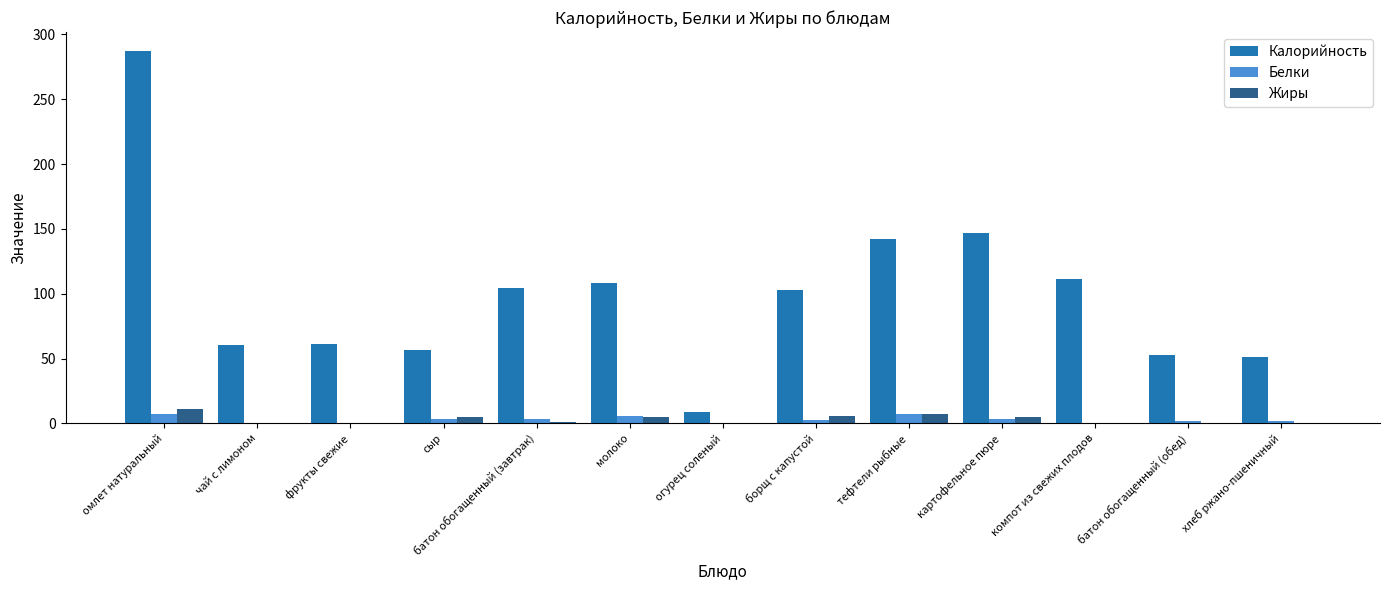

How many groups of bars are there?

13